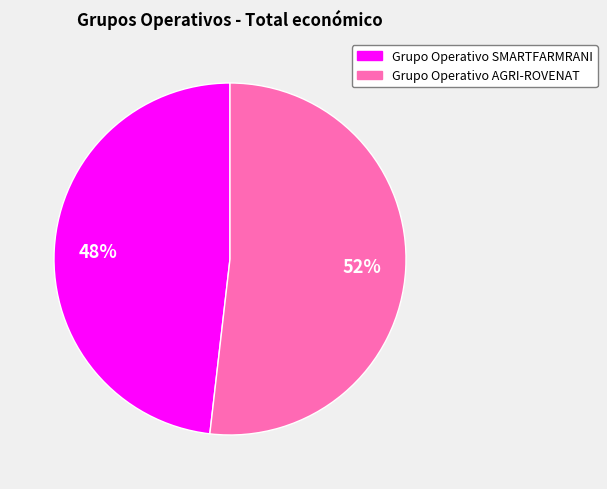

To the nearest percent, what is the combined percentage of Grupo Operativo SMARTFARMRANI and Grupo Operativo AGRI-ROVENAT?

100%